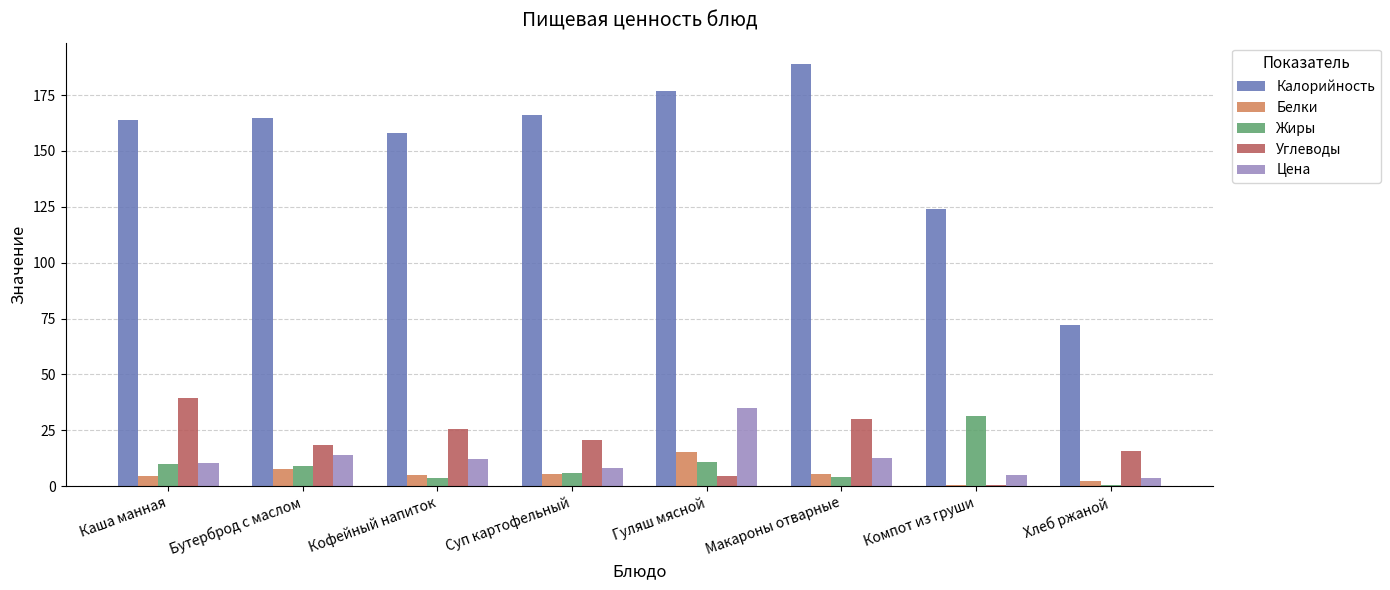

Which category has the highest value across all series?

Макароны отварные